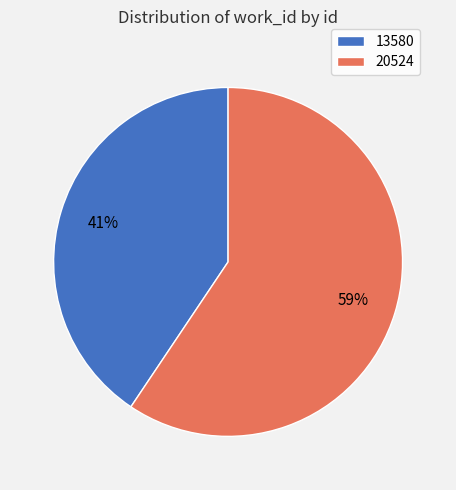

How many slices are in this pie chart?

2